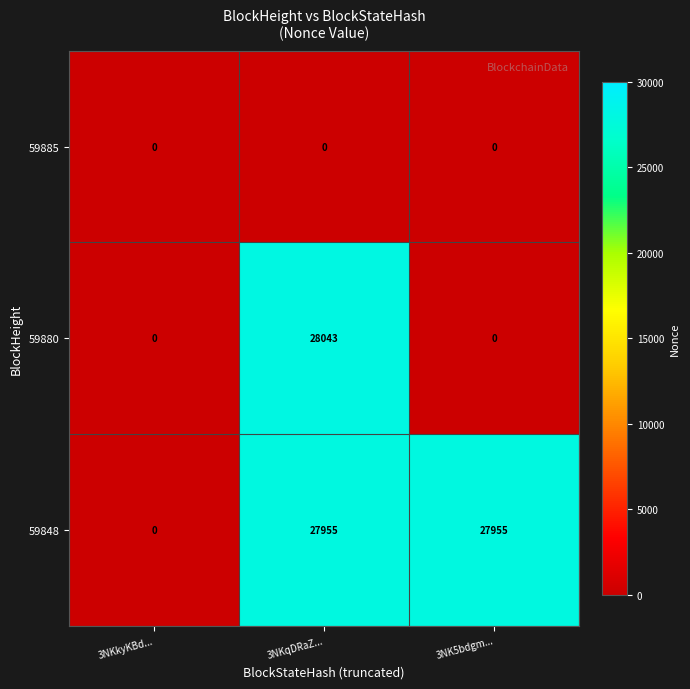

Reading right to left, extract all data points from this chart.

59885: 3NK5bdgm...=0	3NKqDRaZ...=0	3NKkyKBd...=0
59880: 3NK5bdgm...=0	3NKqDRaZ...=28043	3NKkyKBd...=0
59848: 3NK5bdgm...=27955	3NKqDRaZ...=27955	3NKkyKBd...=0